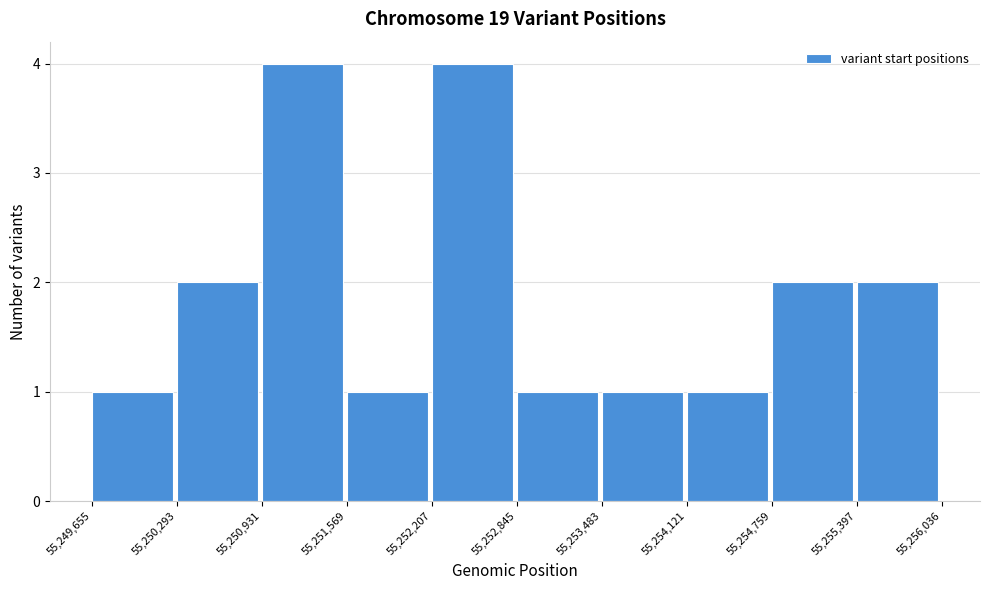

Reading left to right, list every bar in this chart as the range it spans on the x-axis followed by its height. The values are not printed on the chart, so give them approximately, as read against the axis.

55,249,655 to 55,250,293: 1
55,250,293 to 55,250,931: 2
55,250,931 to 55,251,569: 4
55,251,569 to 55,252,207: 1
55,252,207 to 55,252,845: 4
55,252,845 to 55,253,483: 1
55,253,483 to 55,254,121: 1
55,254,121 to 55,254,759: 1
55,254,759 to 55,255,397: 2
55,255,397 to 55,256,036: 2